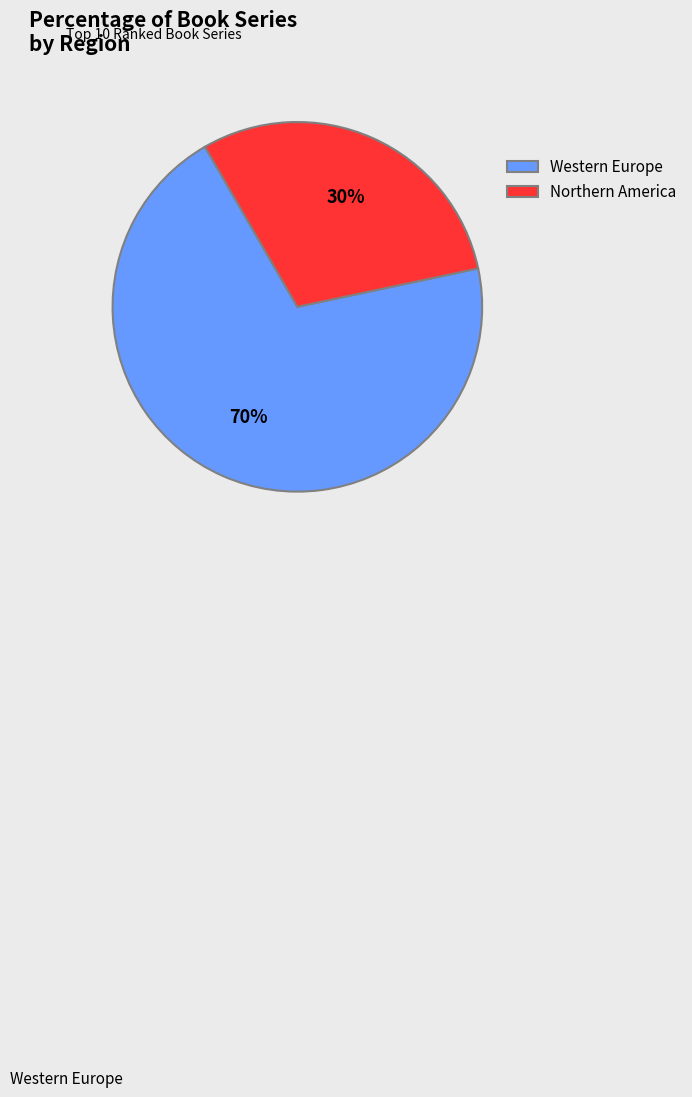

What is the ratio of the value at Western Europe to the value at Northern America?

2.3